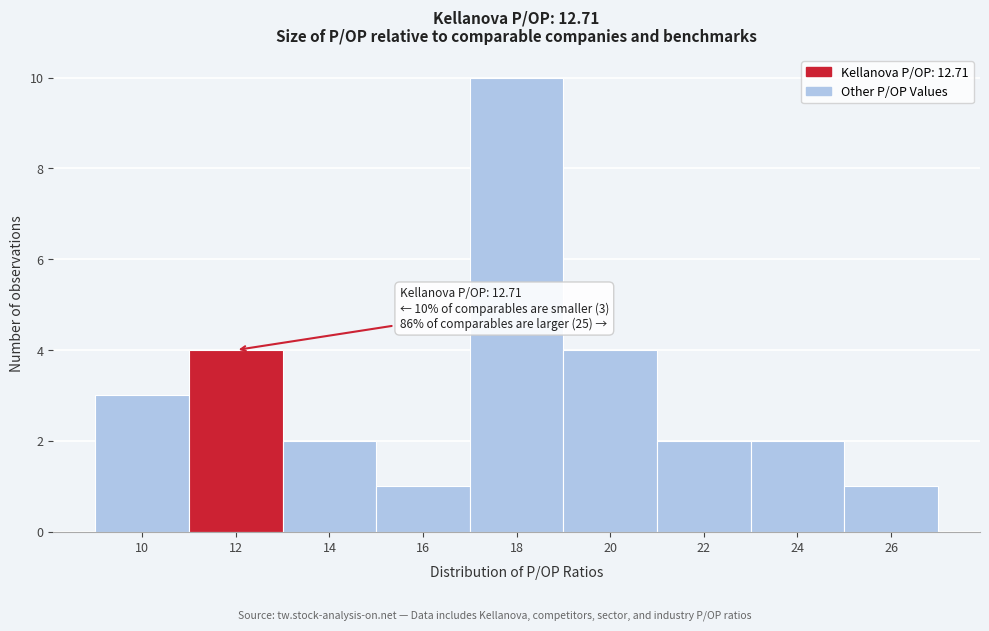

Reading left to right, what are all the values shown in this chart?

3	4	2	1	10	4	2	2	1